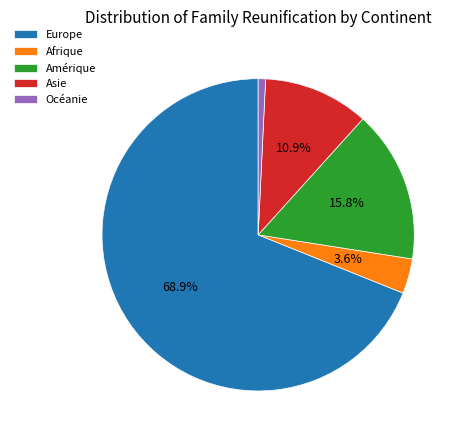

What is the smallest slice in the pie chart?

Océanie